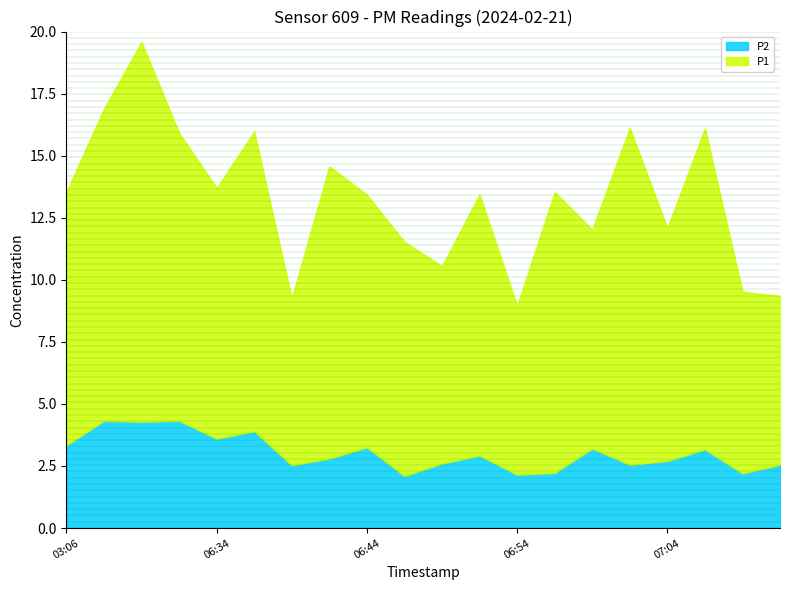

What is the label of the 1st point from the right?

07:11